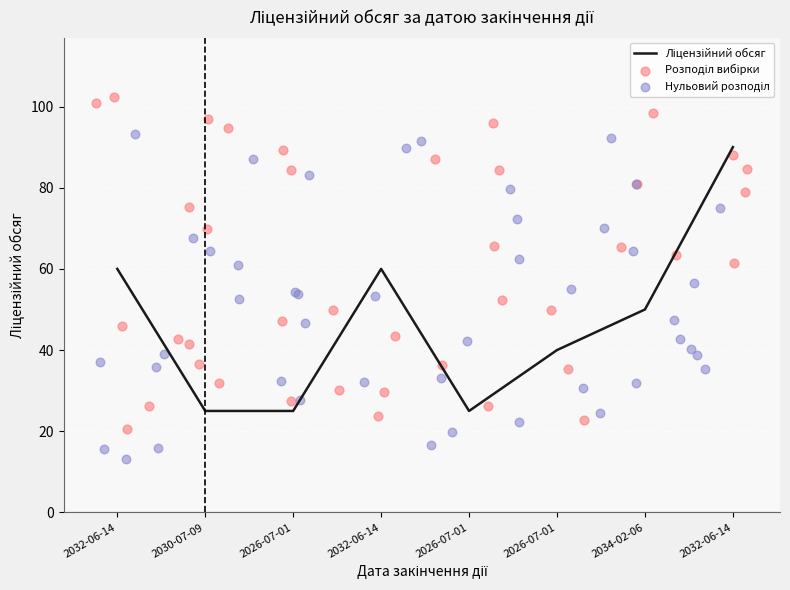

What is the ratio of the value at 2032-06-14 to the value at 2030-07-09?

3.6